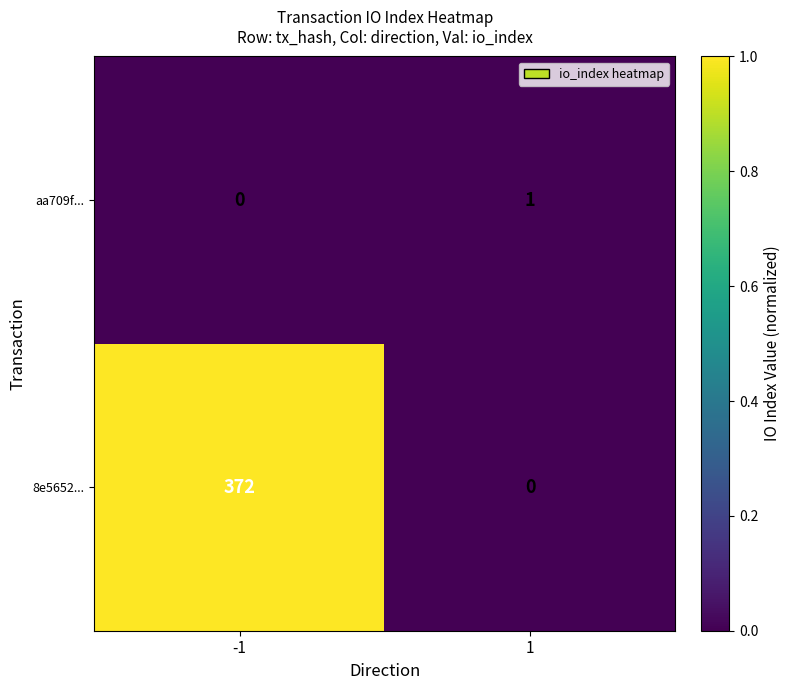

Which series has the largest total across all categories?

8e5652...